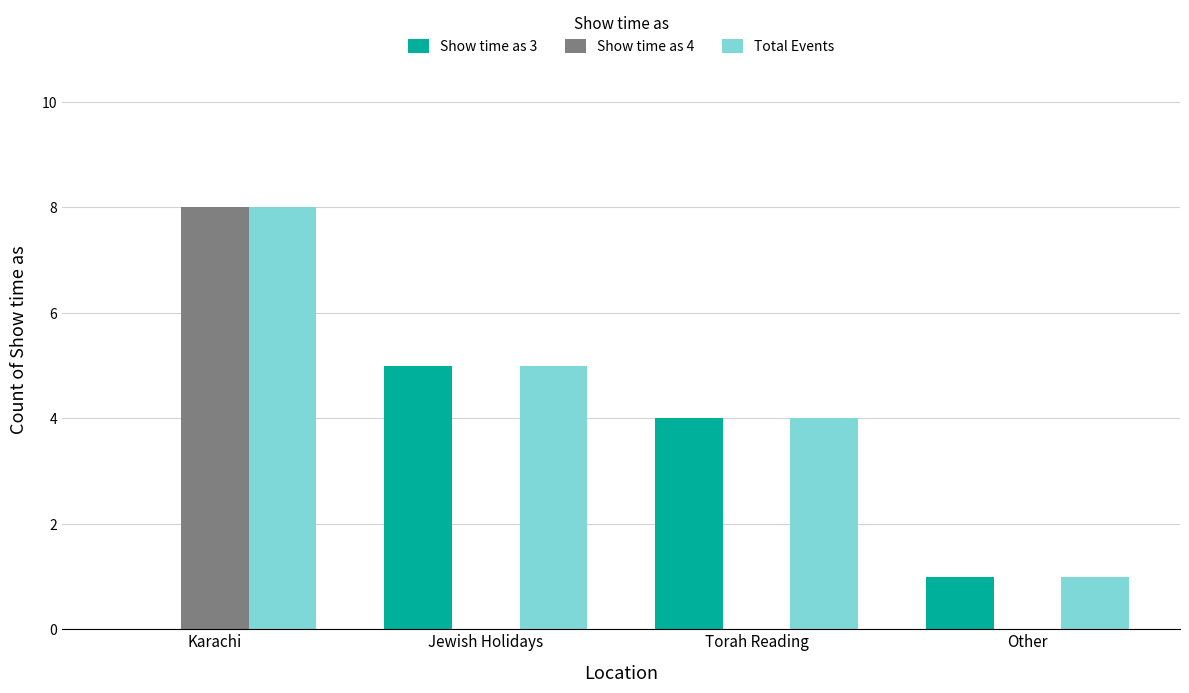

Count the Show time as 3 values in the range 1 to 5.

3